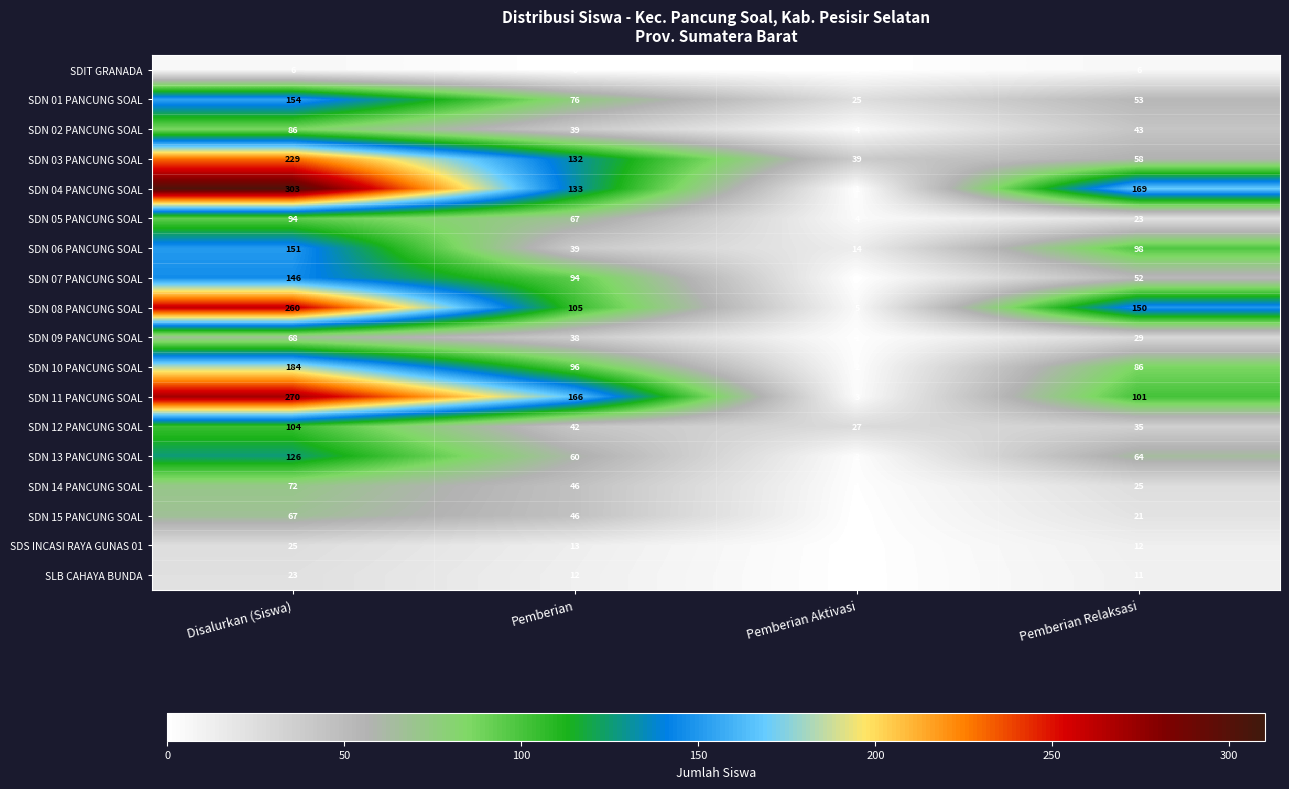

Rank the series at Pemberian Relaksasi from lowest to highest value.

SDIT GRANADA, SLB CAHAYA BUNDA, SDS INCASI RAYA GUNAS 01, SDN 15 PANCUNG SOAL, SDN 05 PANCUNG SOAL, SDN 14 PANCUNG SOAL, SDN 09 PANCUNG SOAL, SDN 12 PANCUNG SOAL, SDN 02 PANCUNG SOAL, SDN 07 PANCUNG SOAL, SDN 01 PANCUNG SOAL, SDN 03 PANCUNG SOAL, SDN 13 PANCUNG SOAL, SDN 10 PANCUNG SOAL, SDN 06 PANCUNG SOAL, SDN 11 PANCUNG SOAL, SDN 08 PANCUNG SOAL, SDN 04 PANCUNG SOAL